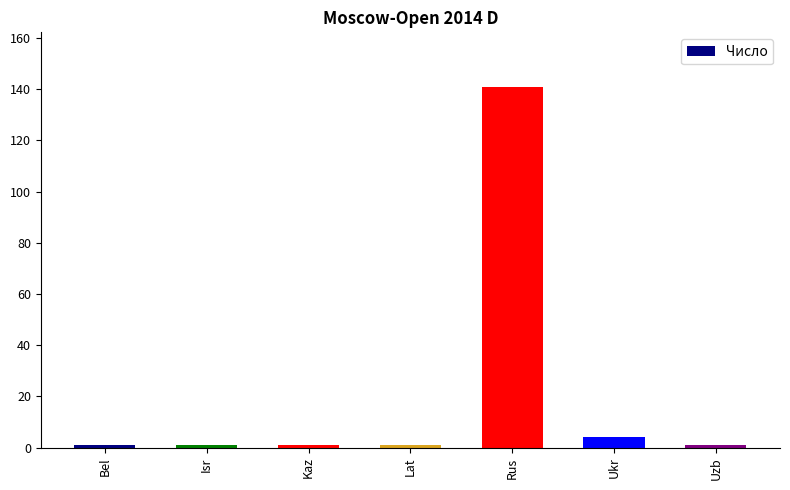

What is the value of the 2nd bar from the left?

1